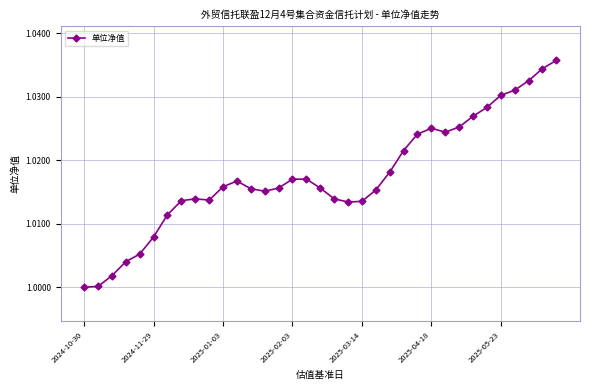

What is the sum of all values?

35.6